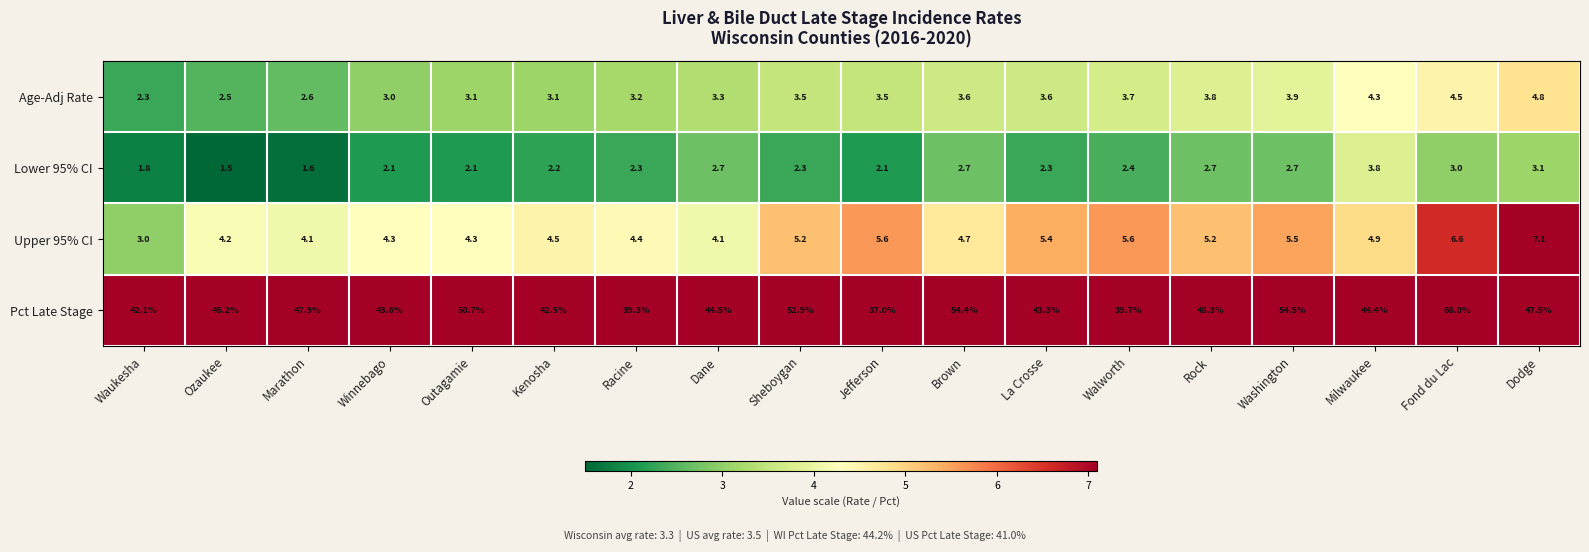

Which series has the largest total across all categories?

Pct Late Stage